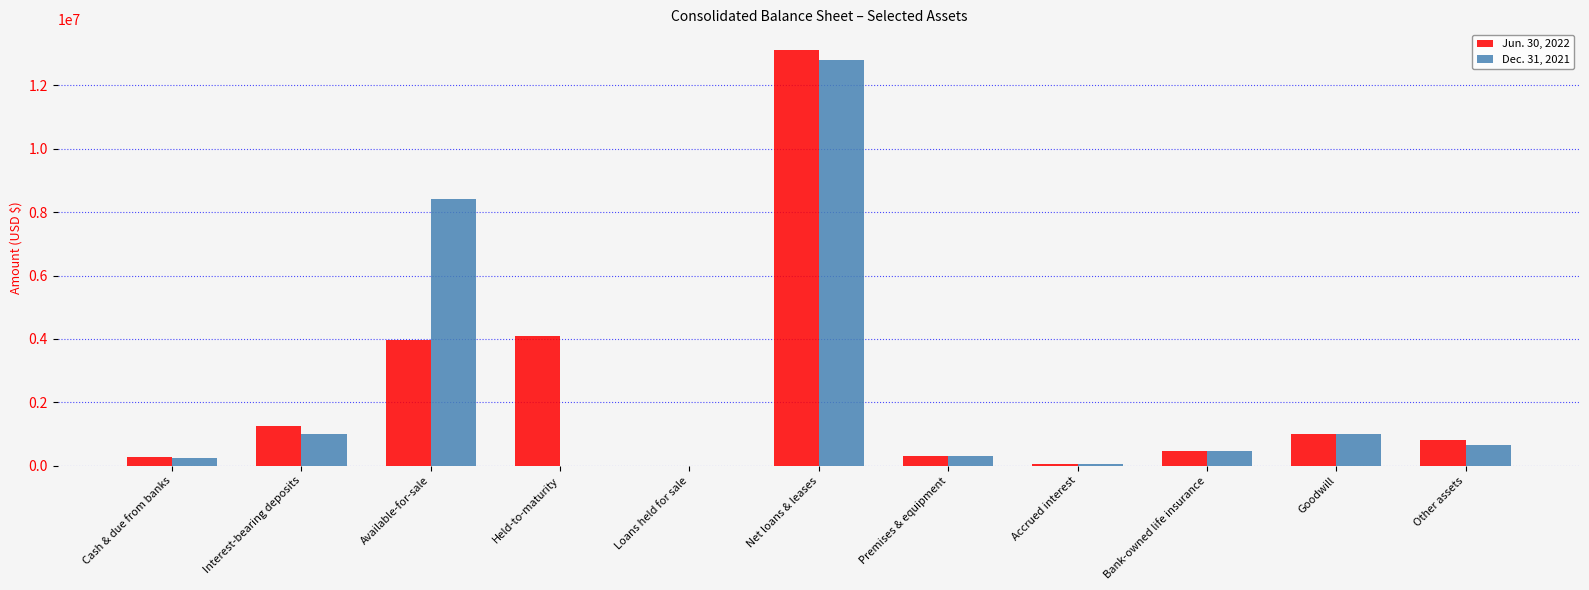

What is the total value across all series at Held-to-maturity?

4093215